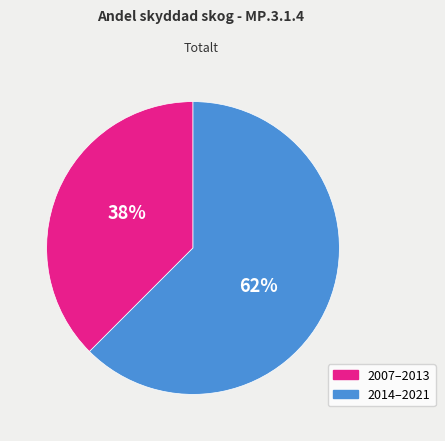

To the nearest percent, what is the average slice percentage?

50%